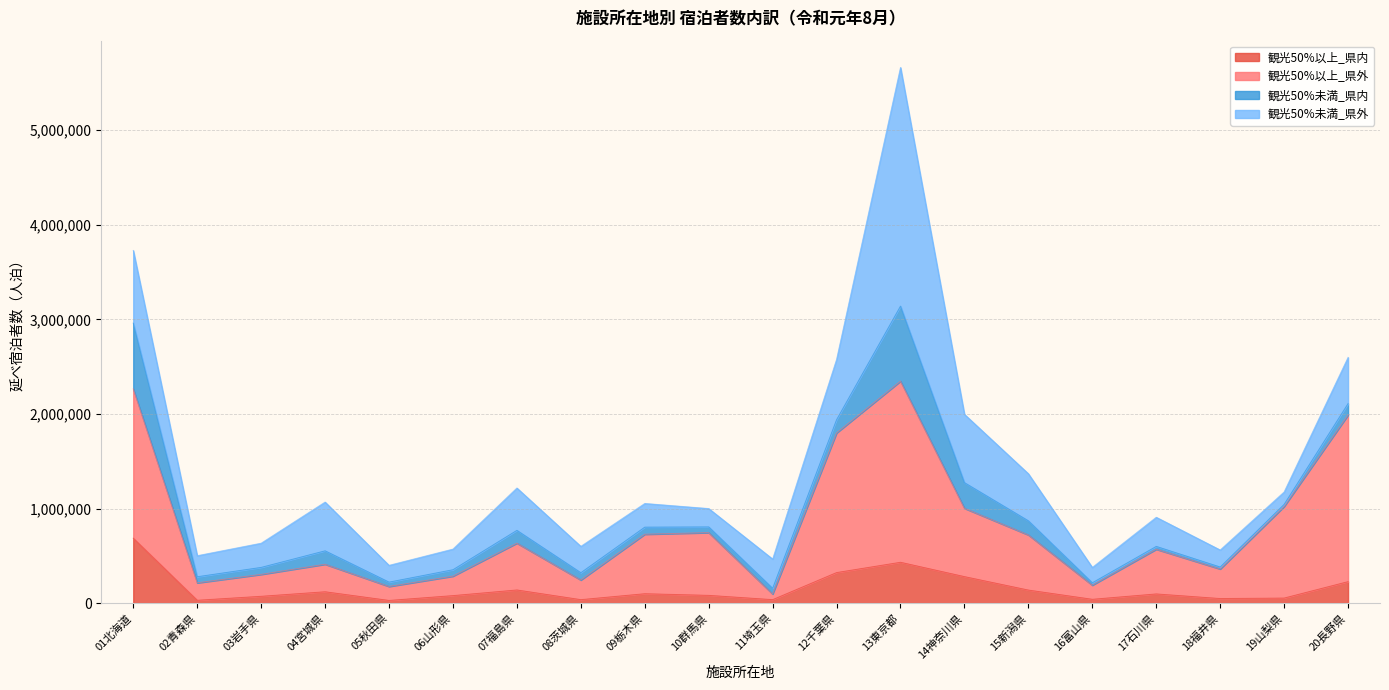

The value of 観光50%以上_県内 at 15新潟県 is 137680. True or false?

True